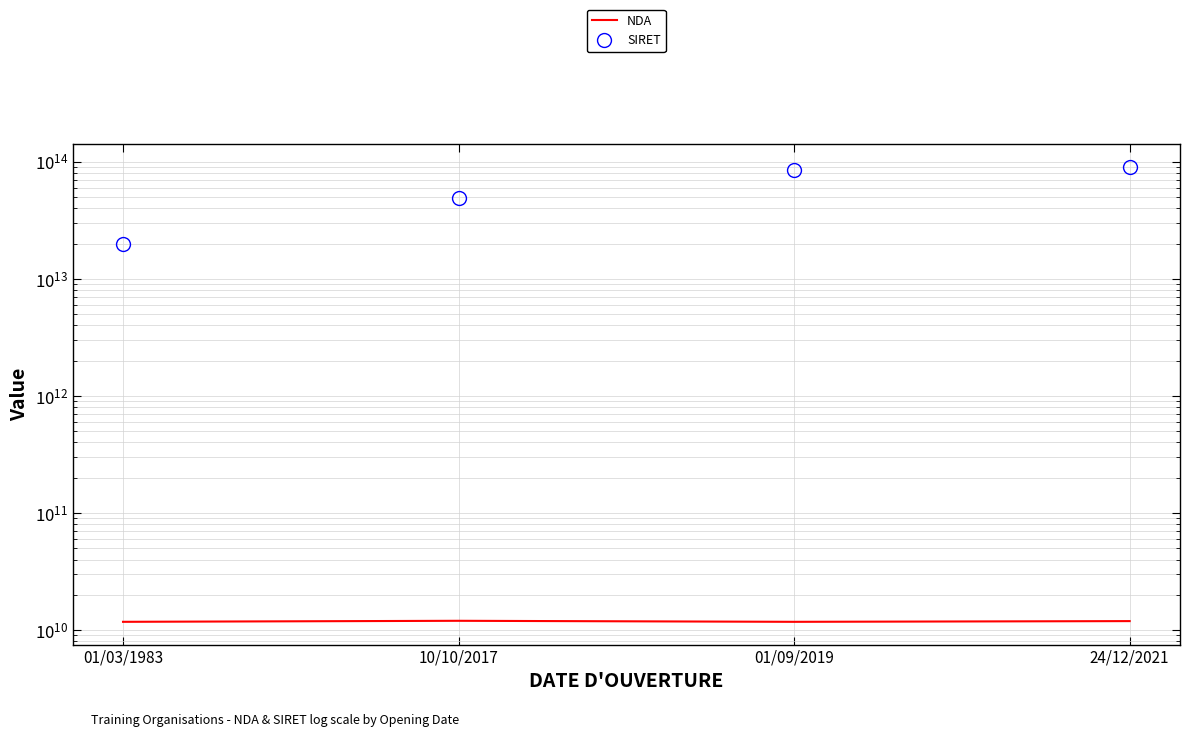

The SIRET series shows 7061066765060 at 01/03/1983. True or false?

False